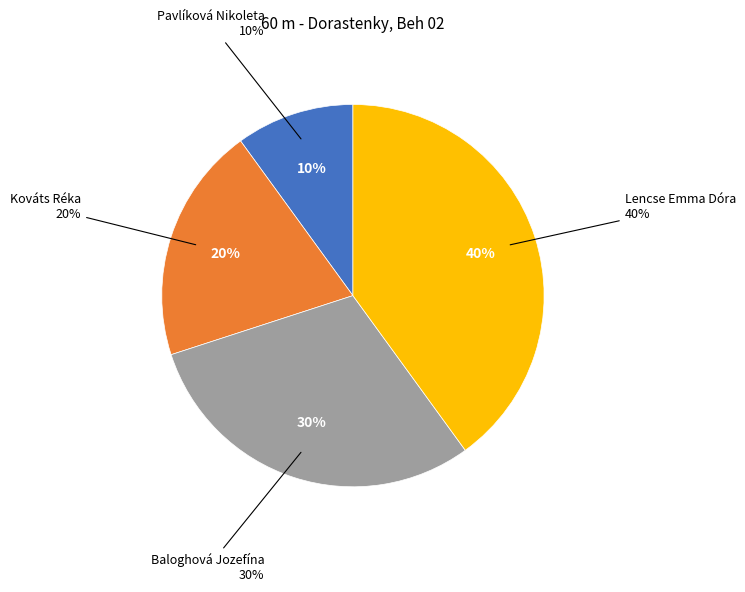

To the nearest percent, what is the average slice percentage?

25%